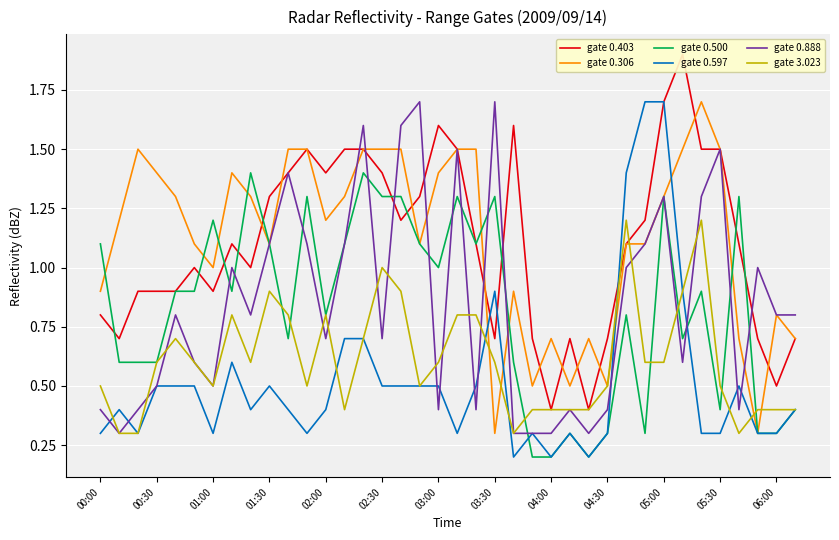

Between 28 and 16, which is larger?

16